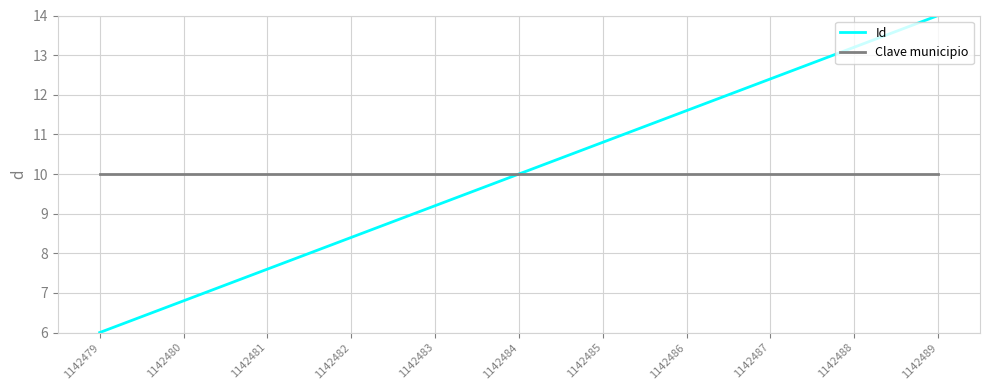

Between 1142484 and 1142489, which series saw the biggest shift?

Id